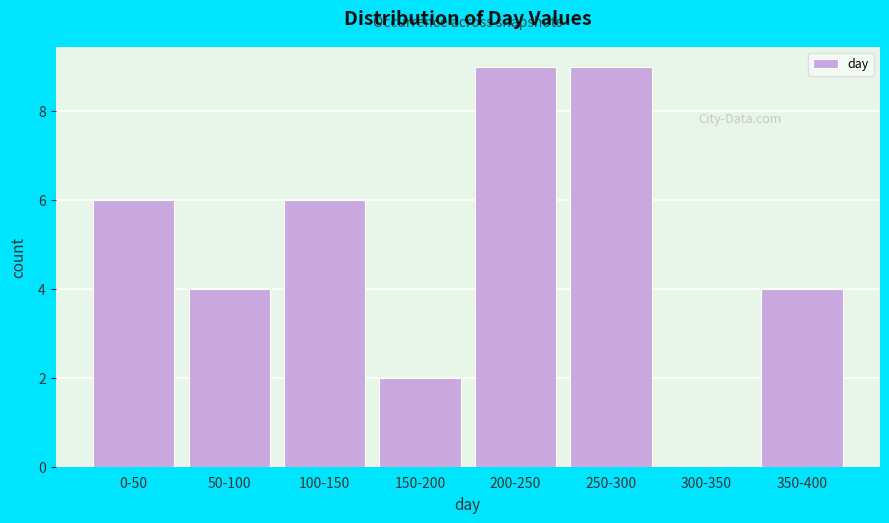

Reading left to right, extract all data points from this chart.

0-50=6	50-100=4	100-150=6	150-200=2	200-250=9	250-300=9	300-350=0	350-400=4